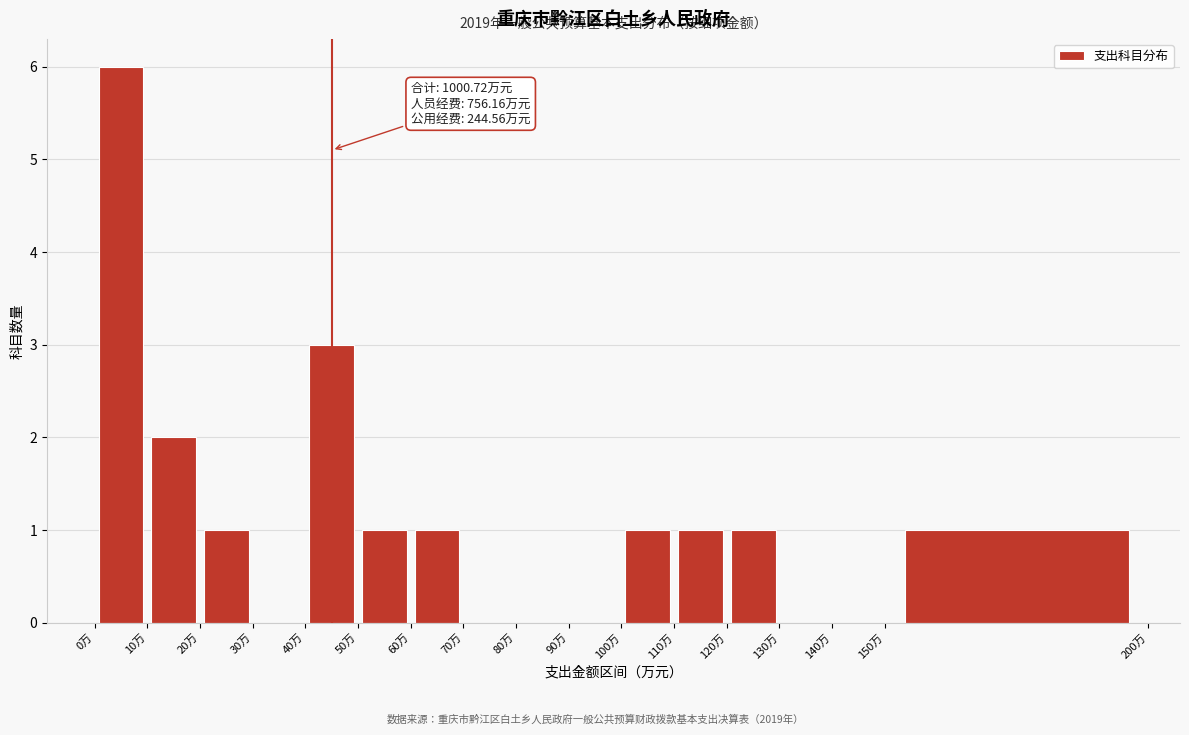

Over which range of the x-axis is the bar tallest?

0 to 10